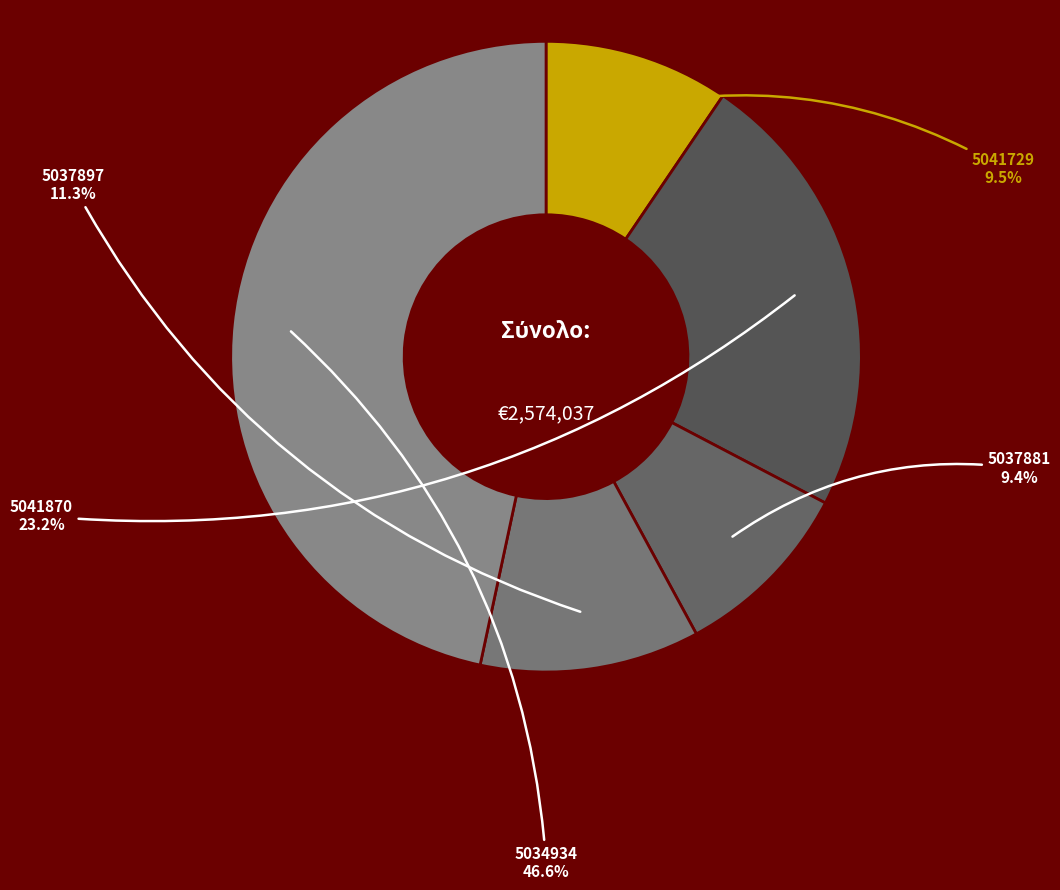

Combined, what portion of the pie is 5041870 and 5041729?

32.7%